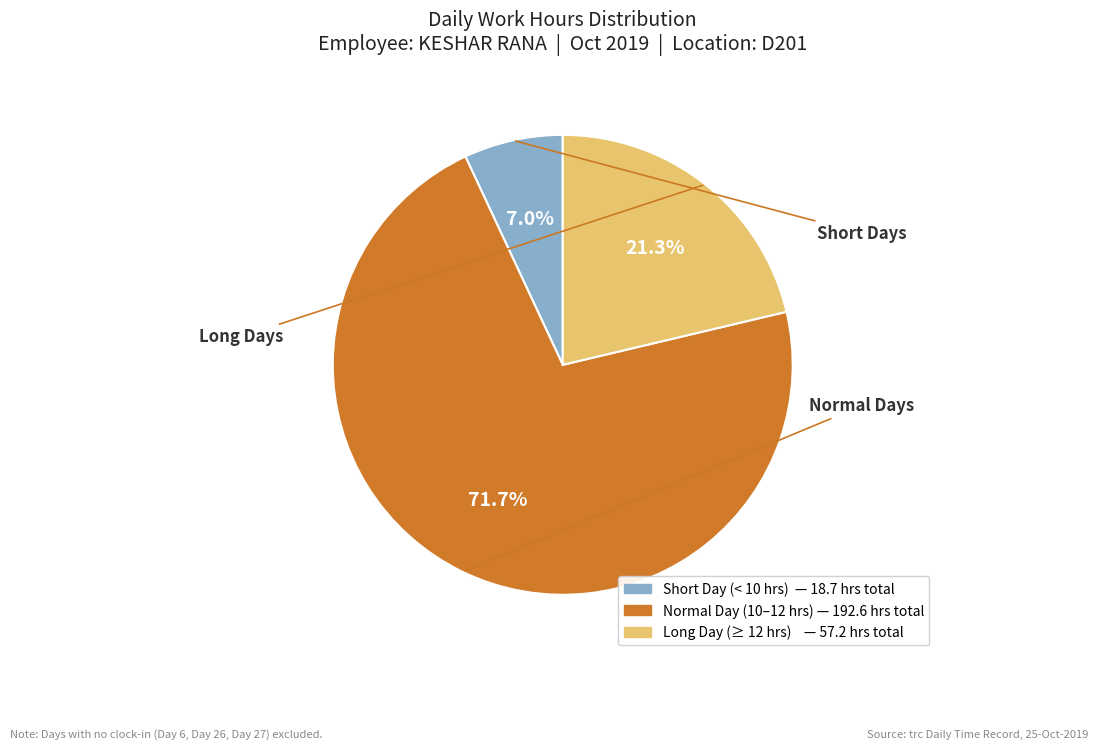

Is there any slice that represents more than half of the pie?

Yes